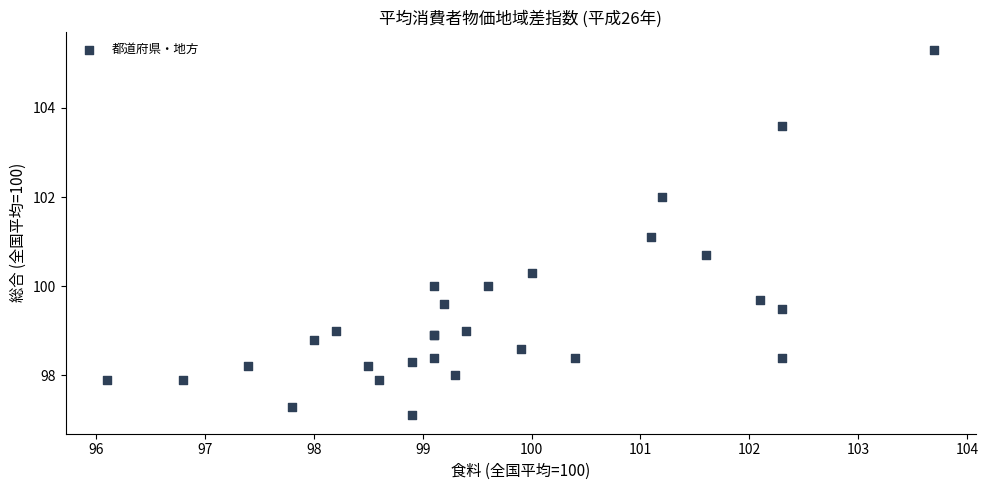

What Y value in the scatter plot is closest to 101?

101.1